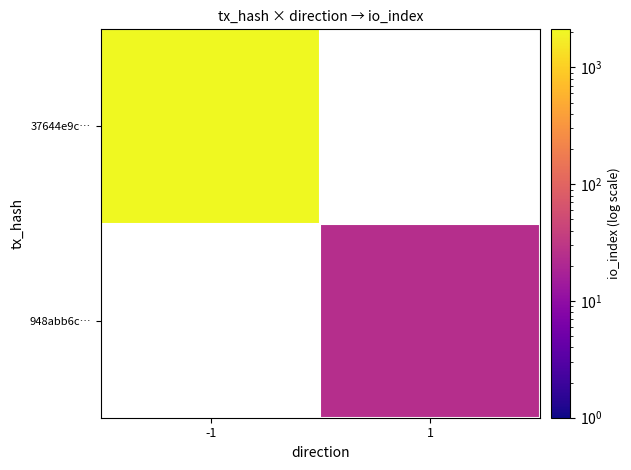

The 948abb6c… series shows 6.5 at 1. True or false?

False